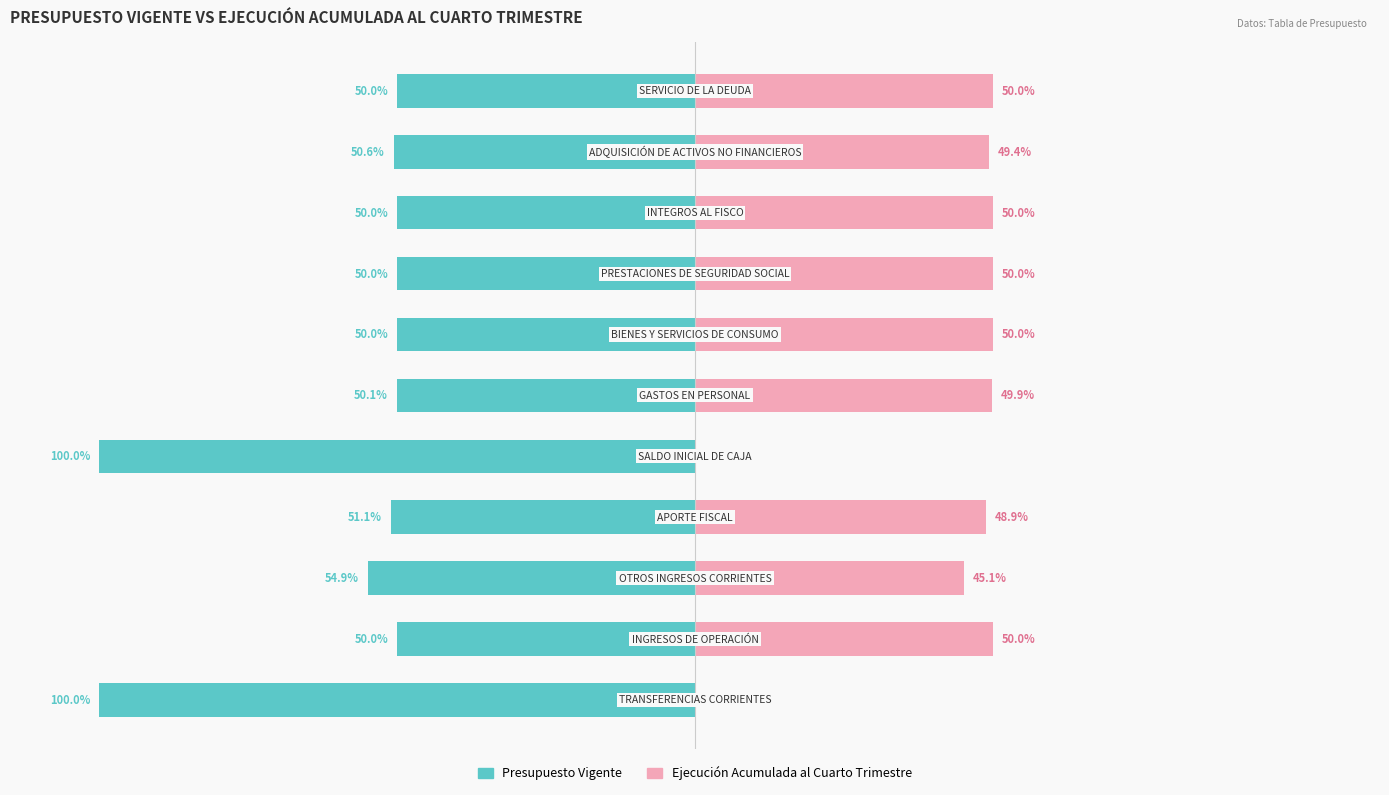

Which series has the widest spread of values?

Presupuesto Vigente